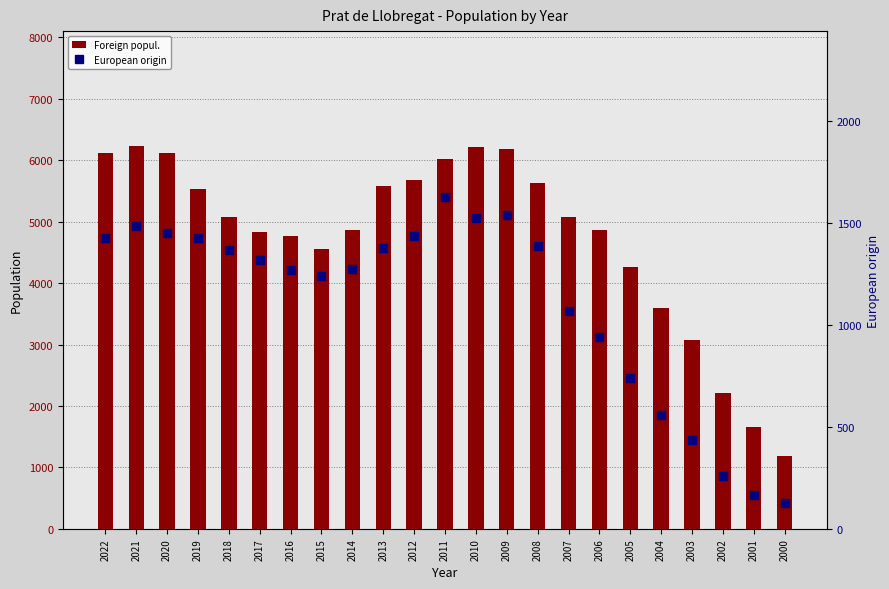

List the series in order of their peak value, highest first.

Foreign popul., European origin